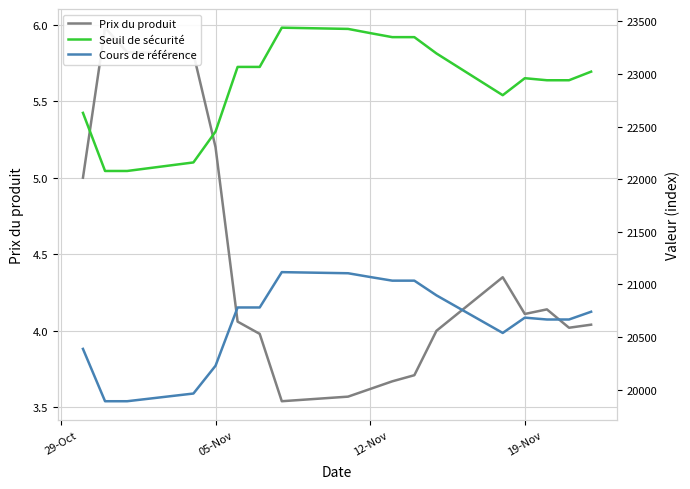

Rank the series at 29-Oct from highest to lowest value.

Seuil de sécurité, Cours de référence, Prix du produit